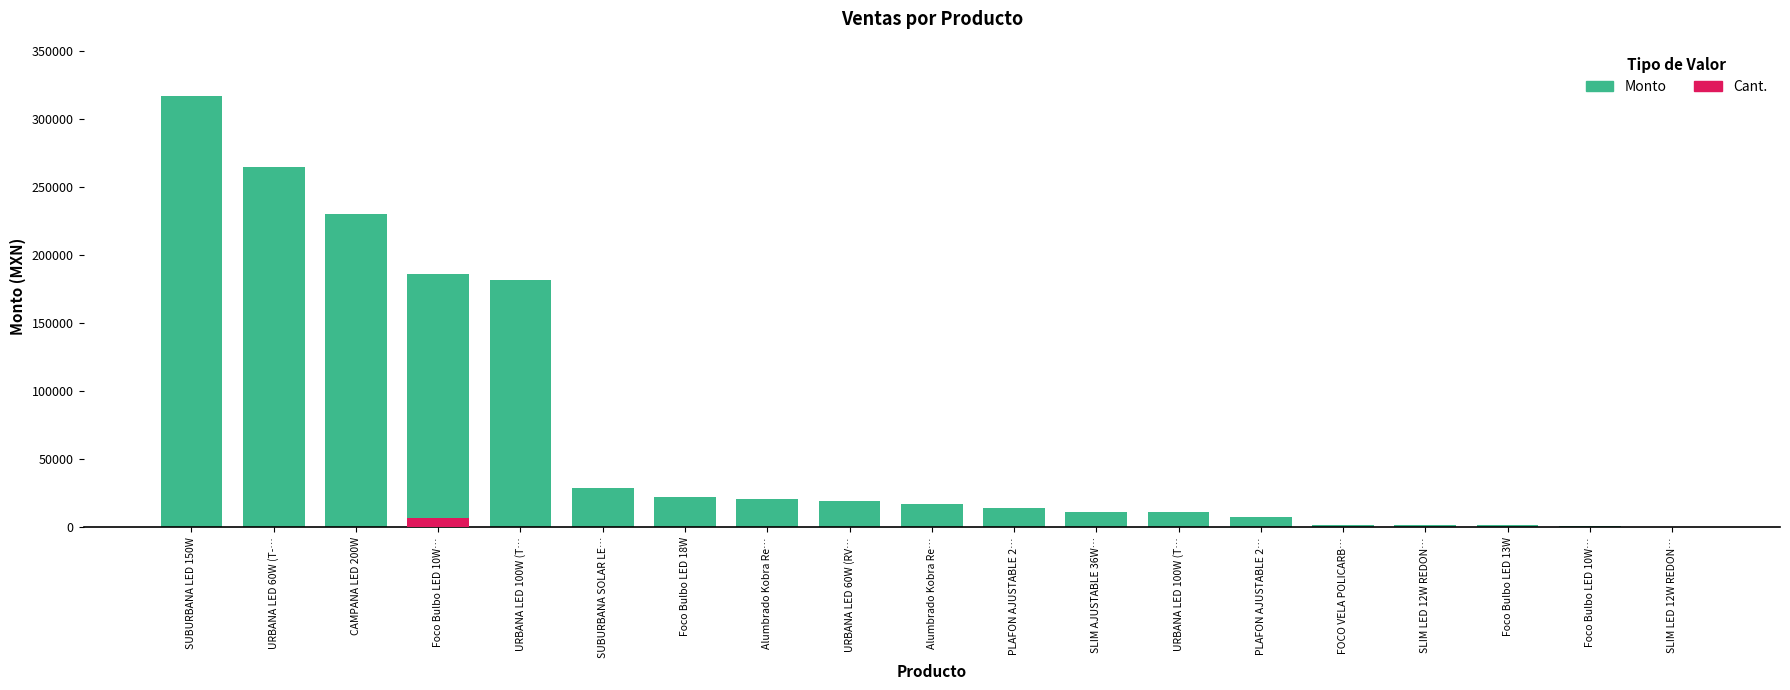

What is the sum of all Cant. values?

7575.7